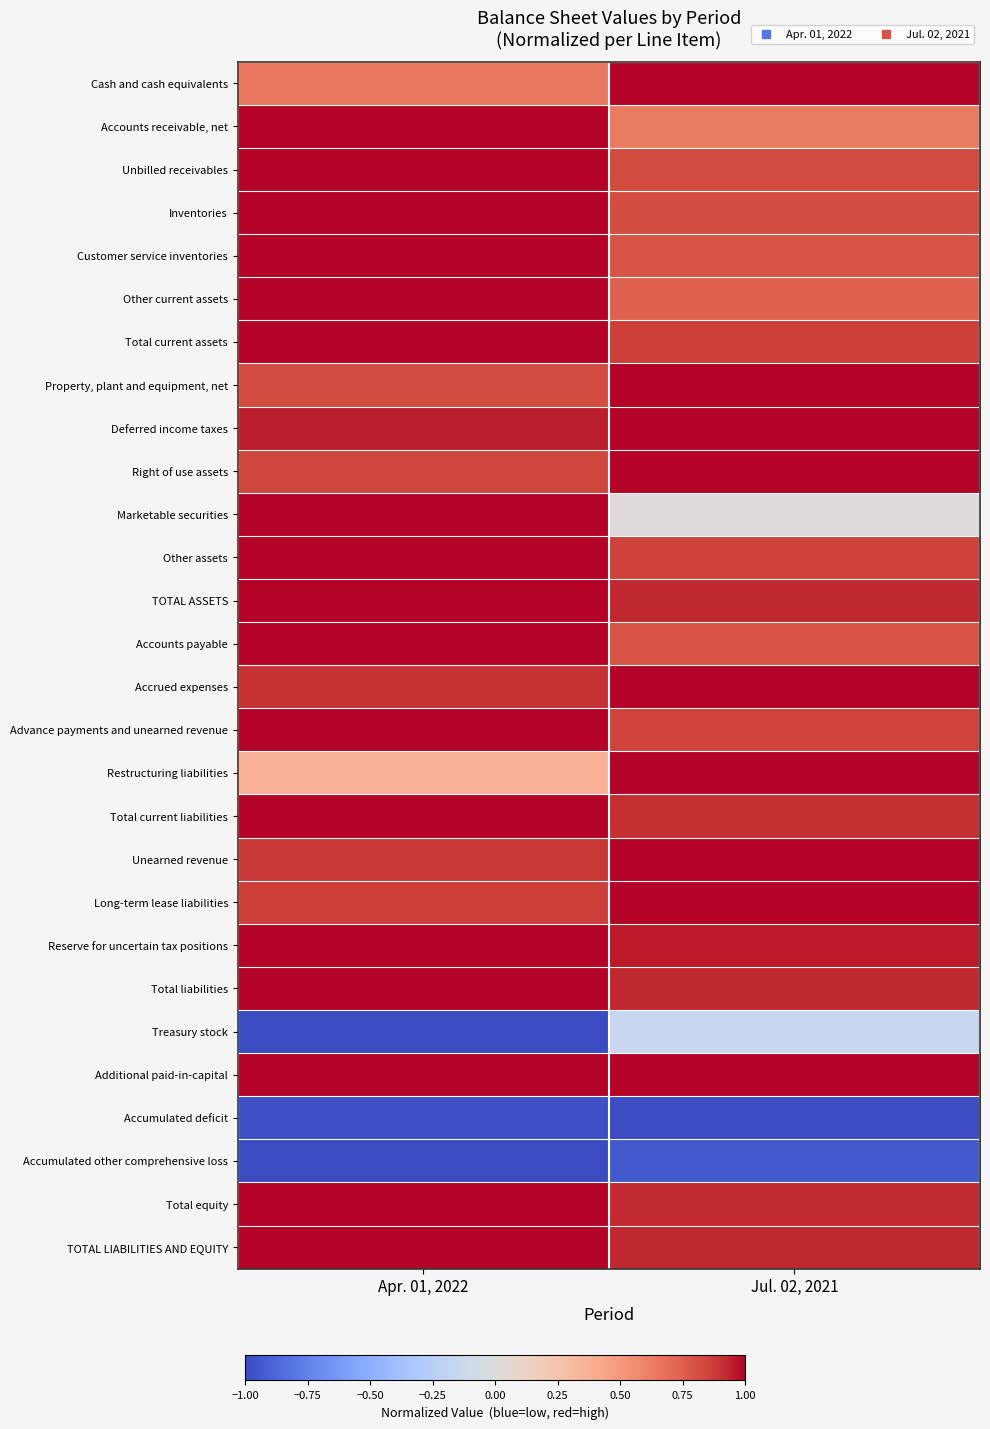

Reading left to right, extract all data points from this chart.

Cash and cash equivalents: Apr. 01, 2022=0.7	Jul. 02, 2021=1.0
Accounts receivable, net: Apr. 01, 2022=1.0	Jul. 02, 2021=0.6
Unbilled receivables: Apr. 01, 2022=1.0	Jul. 02, 2021=0.8
Inventories: Apr. 01, 2022=1.0	Jul. 02, 2021=0.8
Customer service inventories: Apr. 01, 2022=1.0	Jul. 02, 2021=0.8
Other current assets: Apr. 01, 2022=1.0	Jul. 02, 2021=0.7
Total current assets: Apr. 01, 2022=1.0	Jul. 02, 2021=0.9
Property, plant and equipment, net: Apr. 01, 2022=0.8	Jul. 02, 2021=1.0
Deferred income taxes: Apr. 01, 2022=0.9	Jul. 02, 2021=1.0
Right of use assets: Apr. 01, 2022=0.8	Jul. 02, 2021=1.0
Marketable securities: Apr. 01, 2022=1.0	Jul. 02, 2021=0.0
Other assets: Apr. 01, 2022=1.0	Jul. 02, 2021=0.9
TOTAL ASSETS: Apr. 01, 2022=1.0	Jul. 02, 2021=0.9
Accounts payable: Apr. 01, 2022=1.0	Jul. 02, 2021=0.8
Accrued expenses: Apr. 01, 2022=0.9	Jul. 02, 2021=1.0
Advance payments and unearned revenue: Apr. 01, 2022=1.0	Jul. 02, 2021=0.8
Restructuring liabilities: Apr. 01, 2022=0.4	Jul. 02, 2021=1.0
Total current liabilities: Apr. 01, 2022=1.0	Jul. 02, 2021=0.9
Unearned revenue: Apr. 01, 2022=0.9	Jul. 02, 2021=1.0
Long-term lease liabilities: Apr. 01, 2022=0.9	Jul. 02, 2021=1.0
Reserve for uncertain tax positions: Apr. 01, 2022=1.0	Jul. 02, 2021=1.0
Total liabilities: Apr. 01, 2022=1.0	Jul. 02, 2021=0.9
Treasury stock: Apr. 01, 2022=-1.0	Jul. 02, 2021=-0.1
Additional paid-in-capital: Apr. 01, 2022=1.0	Jul. 02, 2021=1.0
Accumulated deficit: Apr. 01, 2022=-1.0	Jul. 02, 2021=-1.0
Accumulated other comprehensive loss: Apr. 01, 2022=-1.0	Jul. 02, 2021=-0.9
Total equity: Apr. 01, 2022=1.0	Jul. 02, 2021=0.9
TOTAL LIABILITIES AND EQUITY: Apr. 01, 2022=1.0	Jul. 02, 2021=0.9